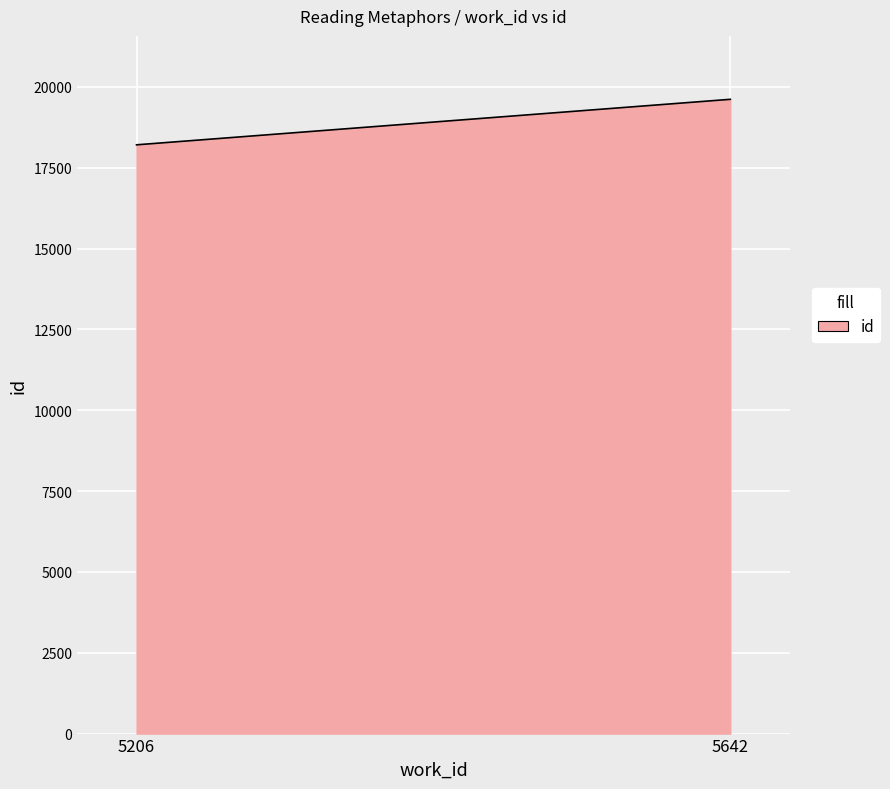

Approximately how many times larger is the value at 5206 compared to 5642?

0.9